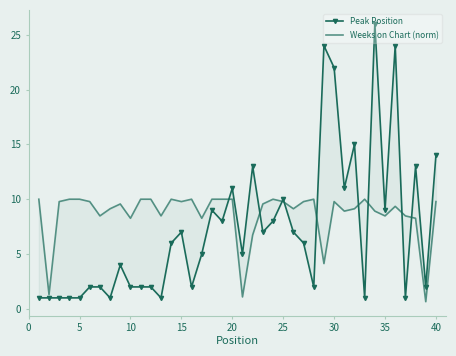

Count the number of categories in the chart.

40